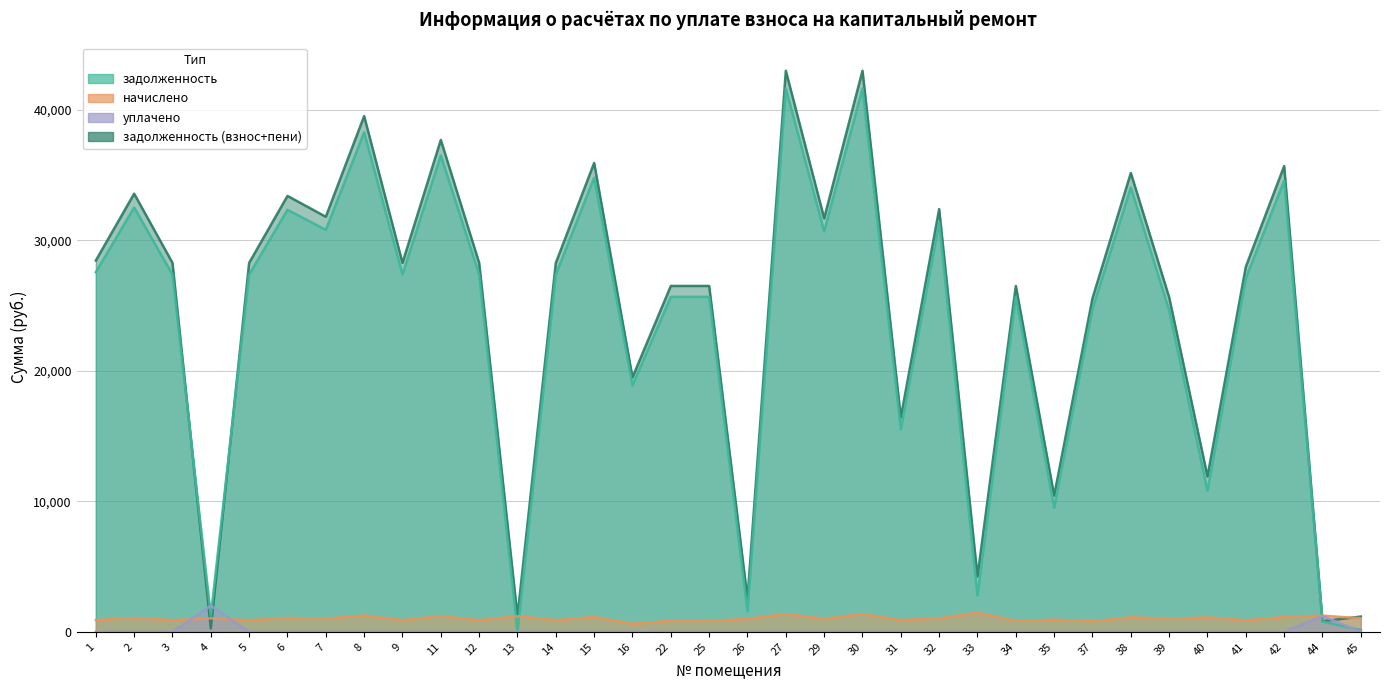

Which series has the largest total across all categories?

задолженность (взнос+пени)